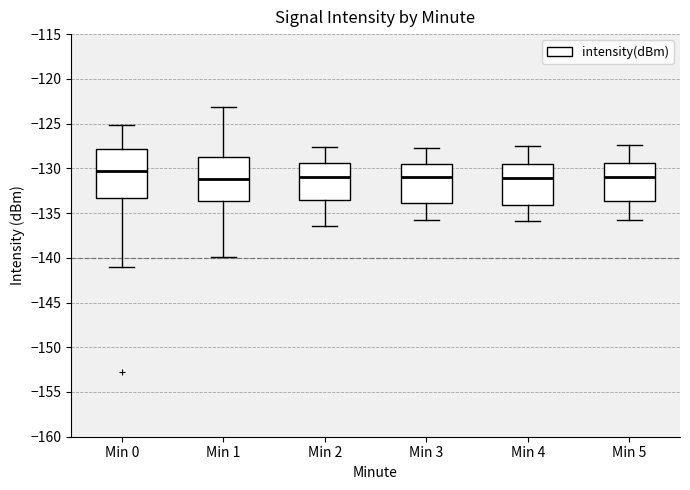

Reading left to right, transcribe this box plot: for each box, give where its median line is, the range the box spans, and where its two whiskers end, as read against the y-axis. The values are not printed on the chart, so give them approximately, as read against the axis.

Min 0: median -130.5, box -133.5 to -128.0, whiskers -141.0 to -125.0
Min 1: median -131.0, box -133.5 to -129.0, whiskers -140.0 to -123.0
Min 2: median -131.0, box -133.5 to -129.5, whiskers -136.5 to -127.5
Min 3: median -131.0, box -134.0 to -129.5, whiskers -136.0 to -127.5
Min 4: median -131.0, box -134.0 to -129.5, whiskers -136.0 to -127.5
Min 5: median -131.0, box -133.5 to -129.5, whiskers -136.0 to -127.5